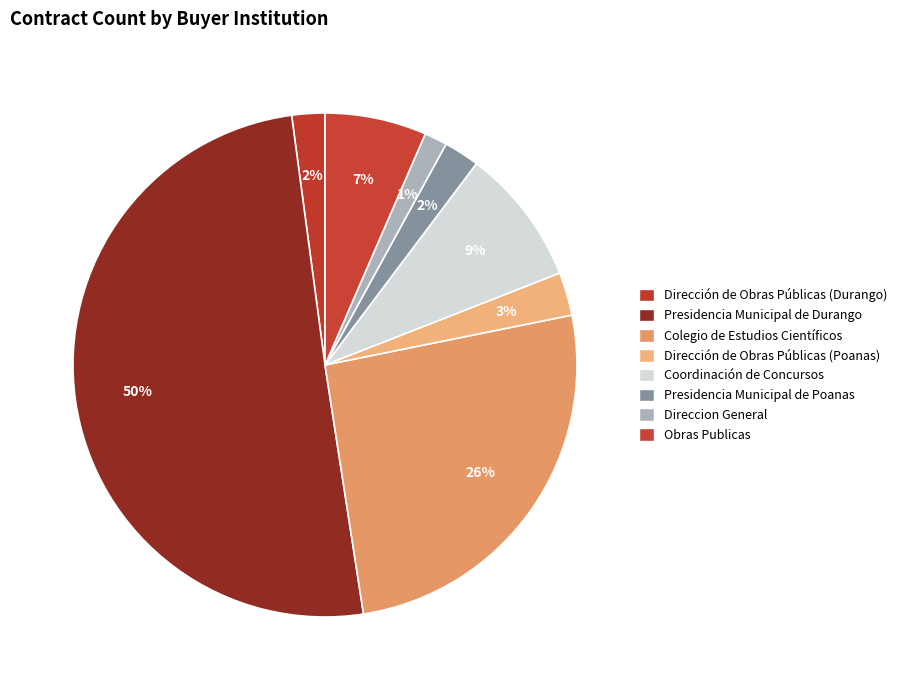

True or false: Presidencia Municipal de Durango accounts for 50% of the total.

True